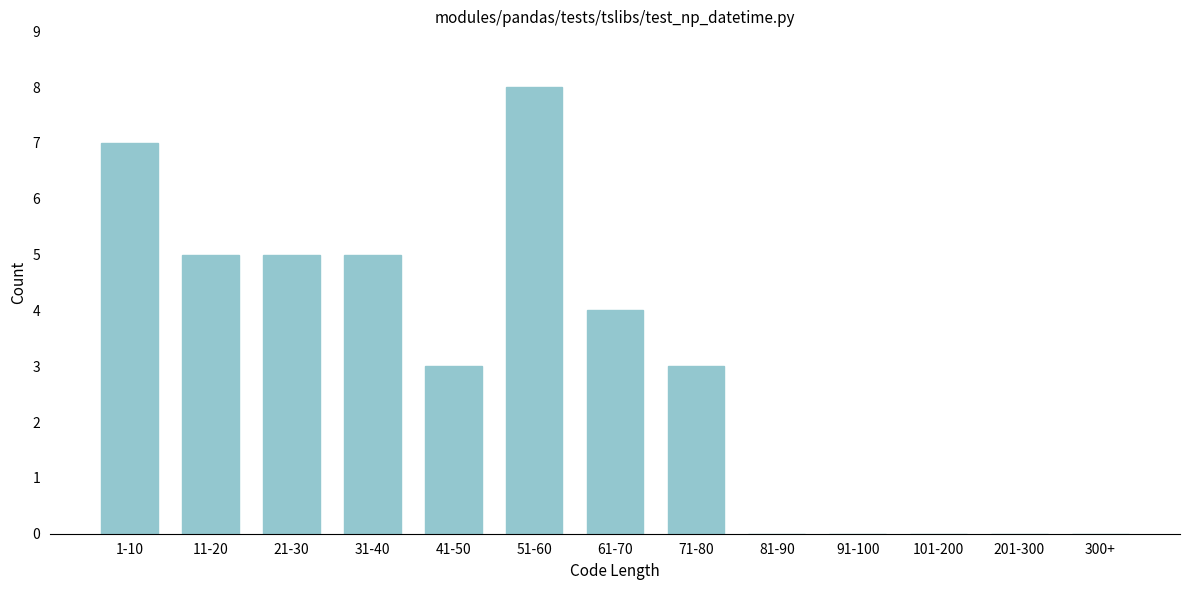

Reading right to left, list all the values displayed in this chart.

300+=0	201-300=0	101-200=0	91-100=0	81-90=0	71-80=3	61-70=4	51-60=8	41-50=3	31-40=5	21-30=5	11-20=5	1-10=7